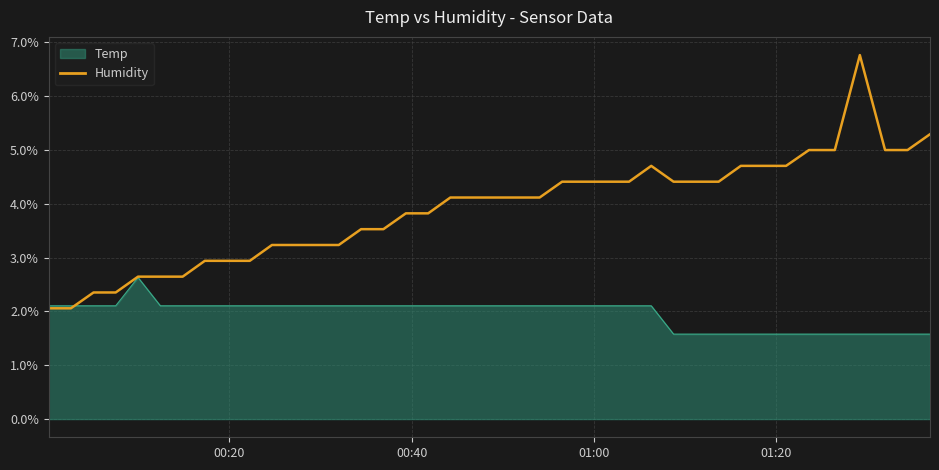

List the series in order of their peak value, highest first.

Humidity, Temp